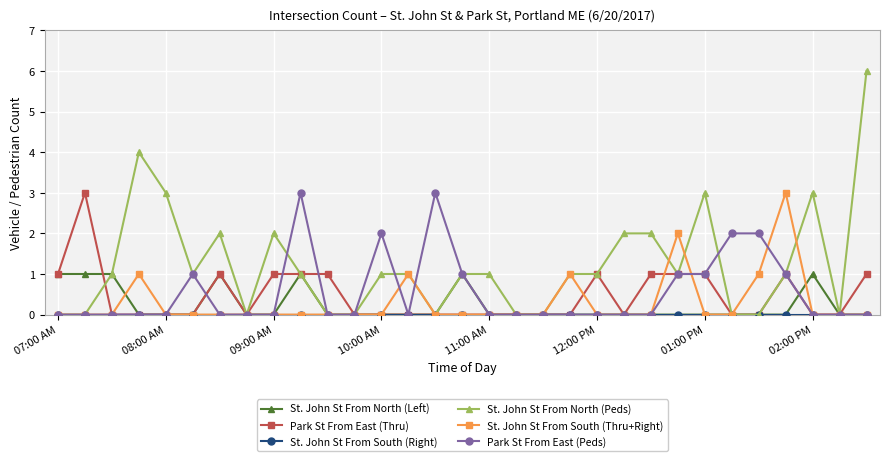

Which series has the largest range (max minus min)?

St. John St From North (Peds)